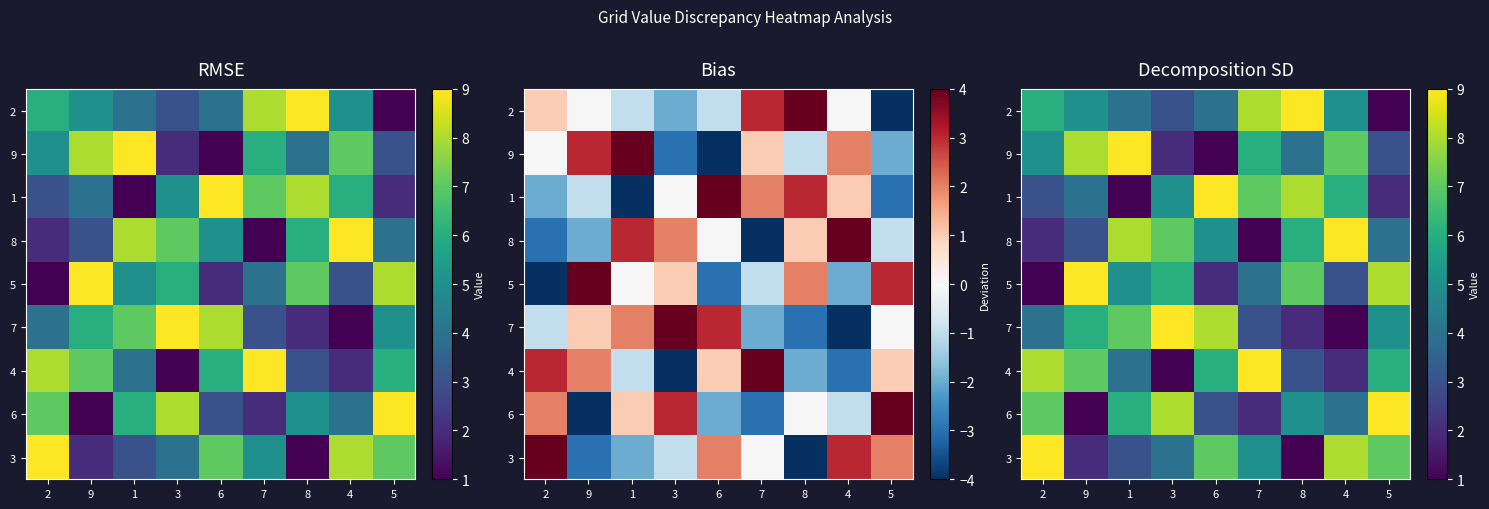

How many categories are shown in the chart?

9